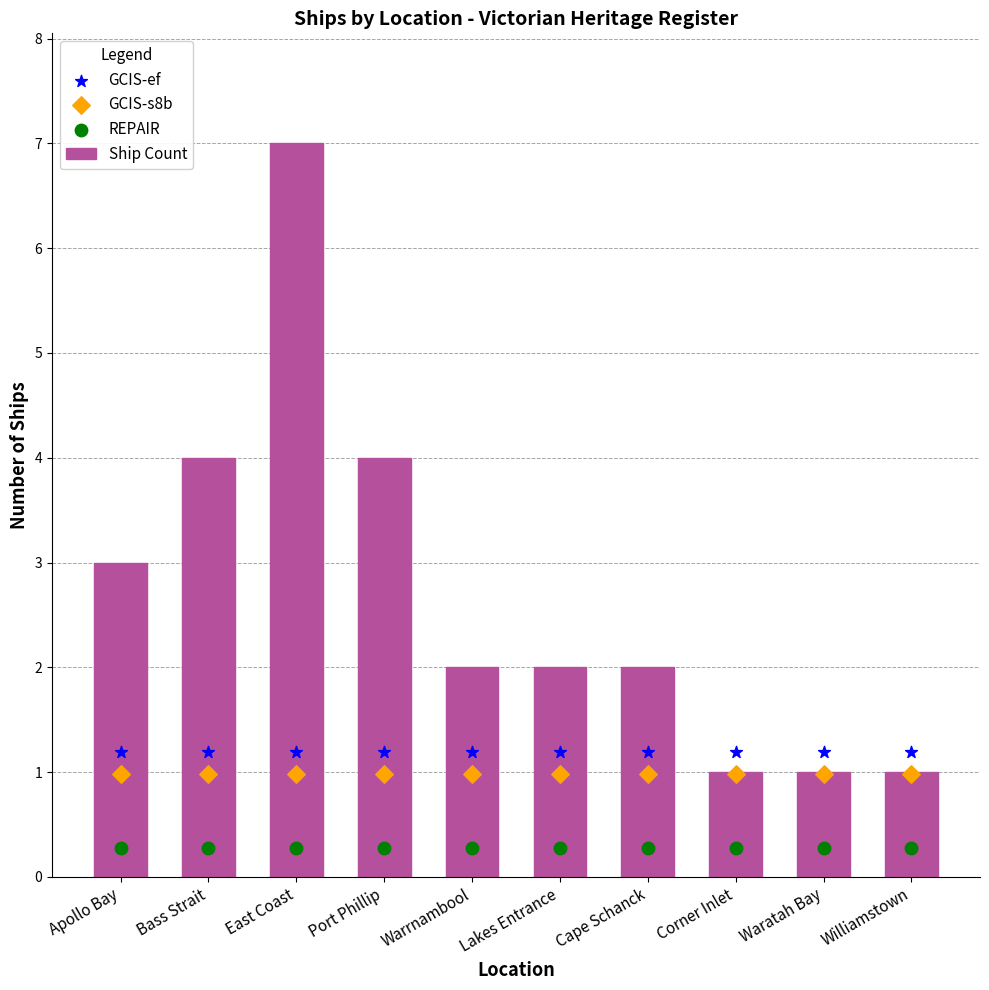

Which series reaches the maximum Y coordinate?

Ship Count